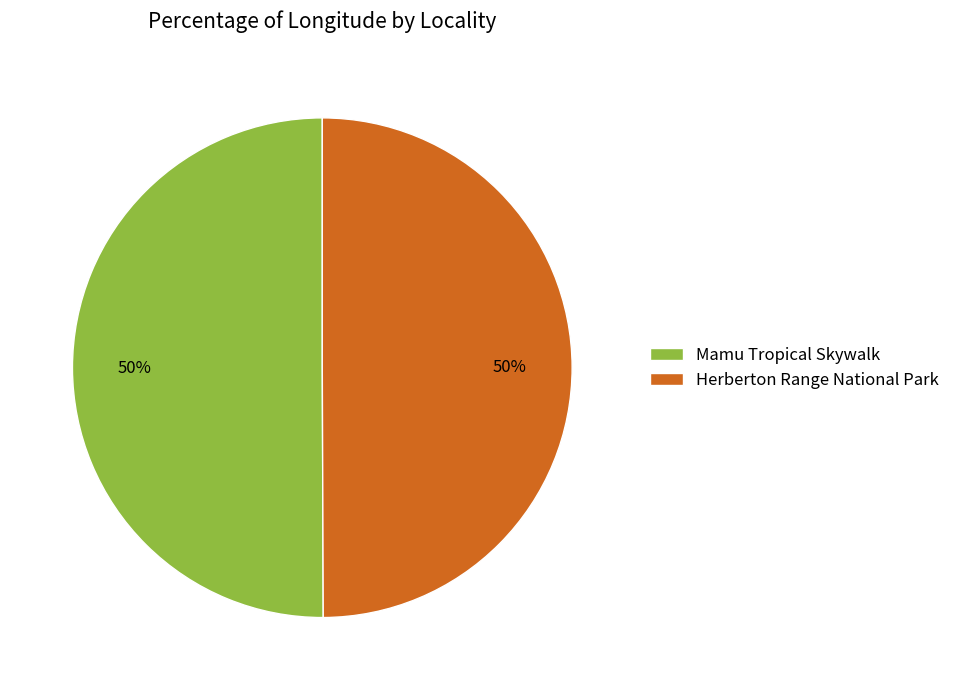

The Herberton Range National Park slice represents 45% of the pie. True or false?

False